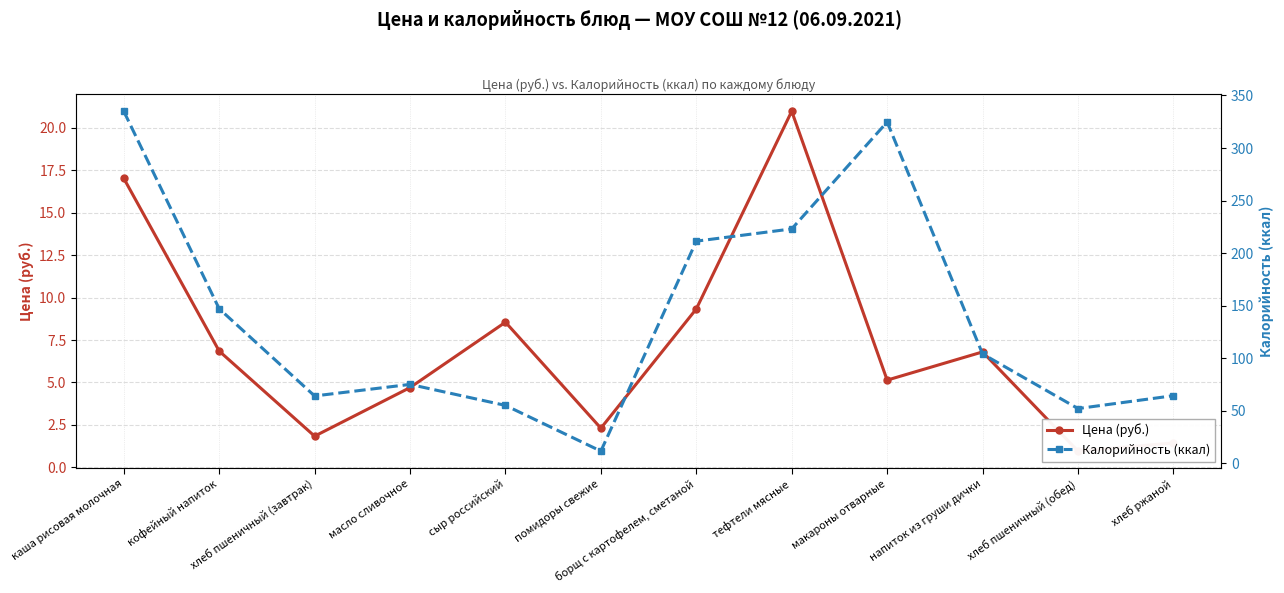

True or false: Цена (руб.) and Калорийность (ккал) intersect in this chart.

False